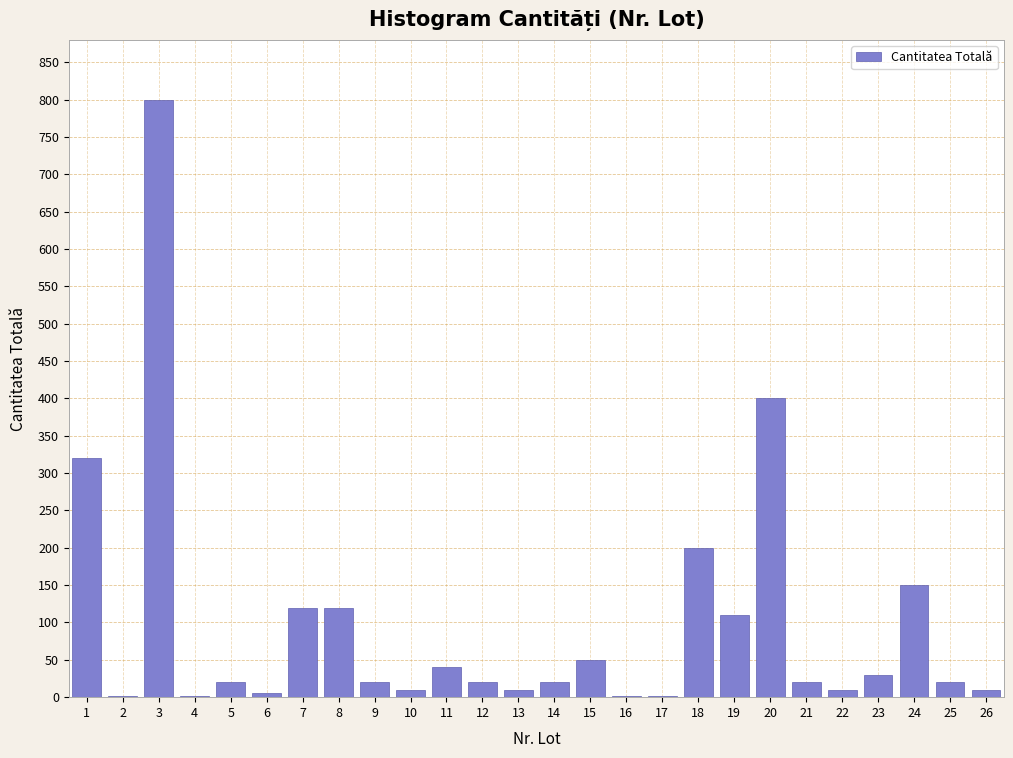

What is the greatest value displayed?

800